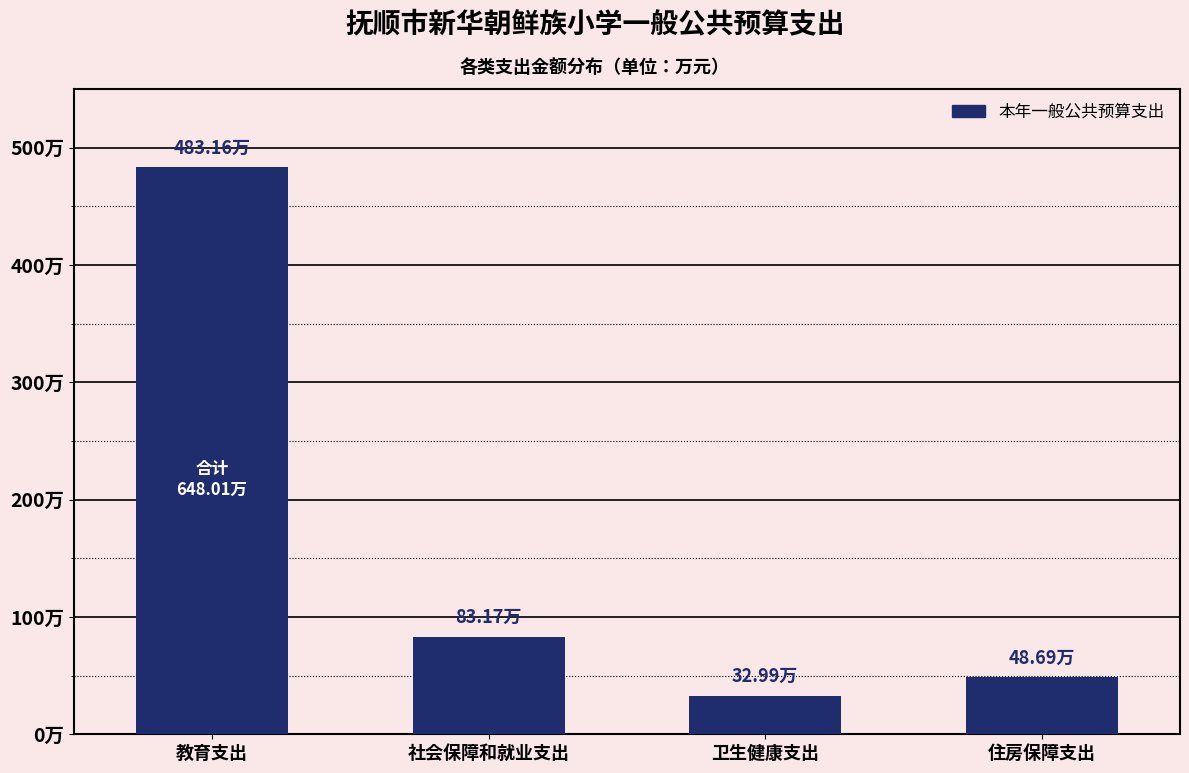

Does the chart contain any negative values?

No